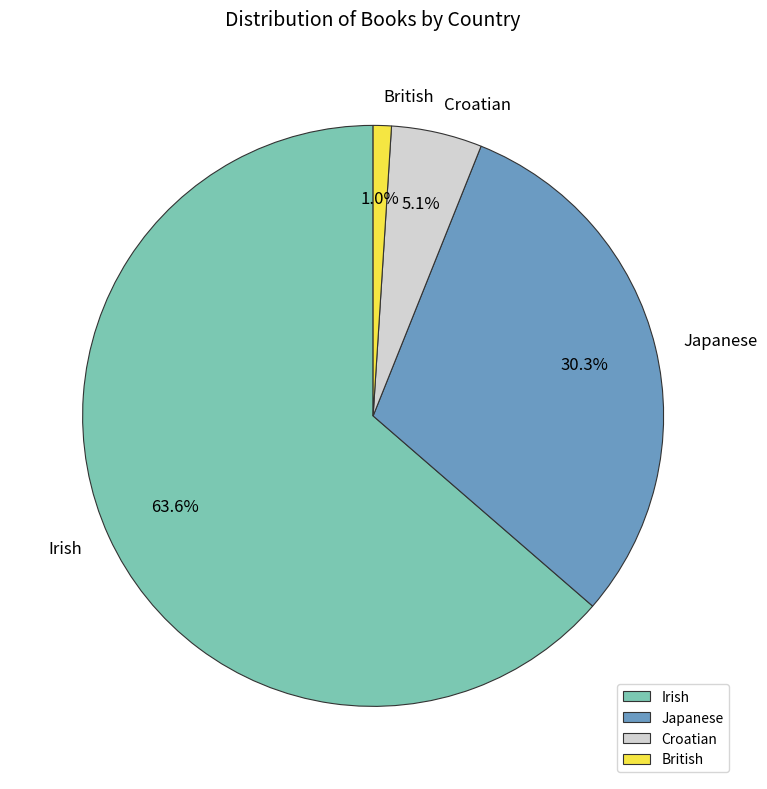

How many slices are in this pie chart?

4